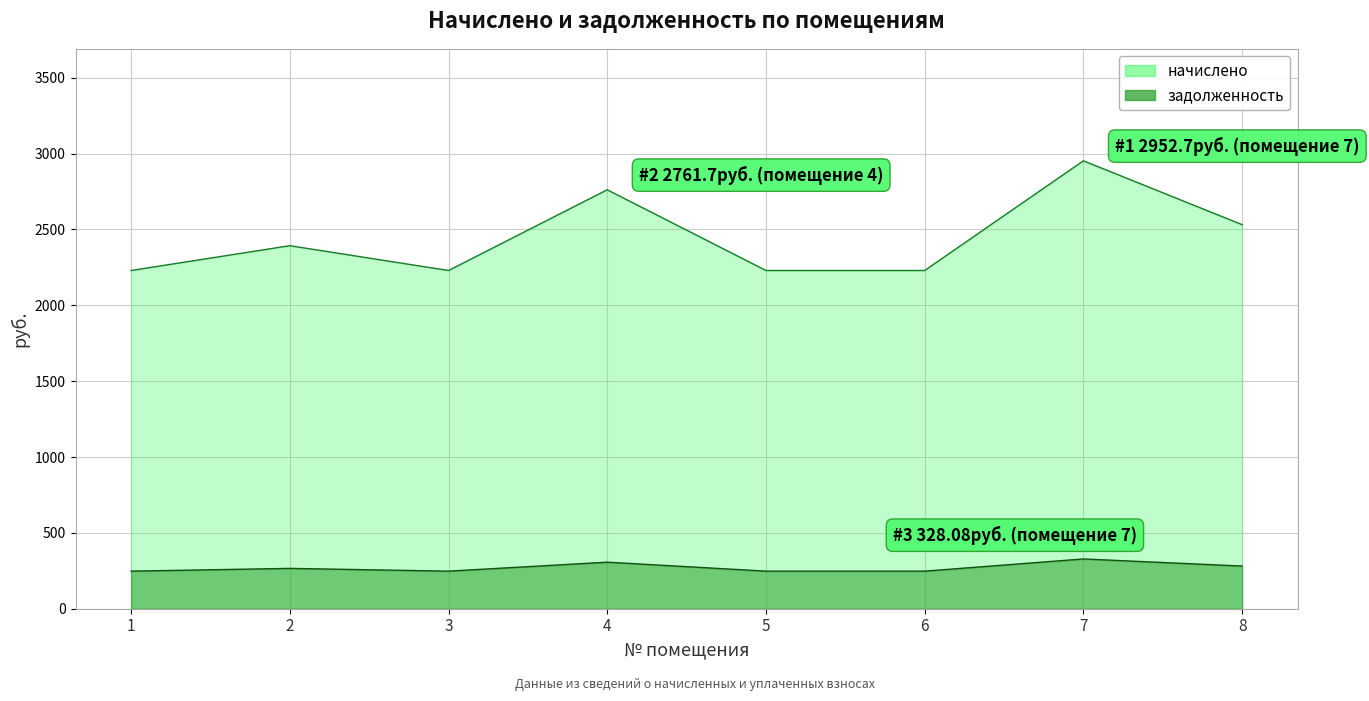

What is the average value of the начислено series?

2444.7